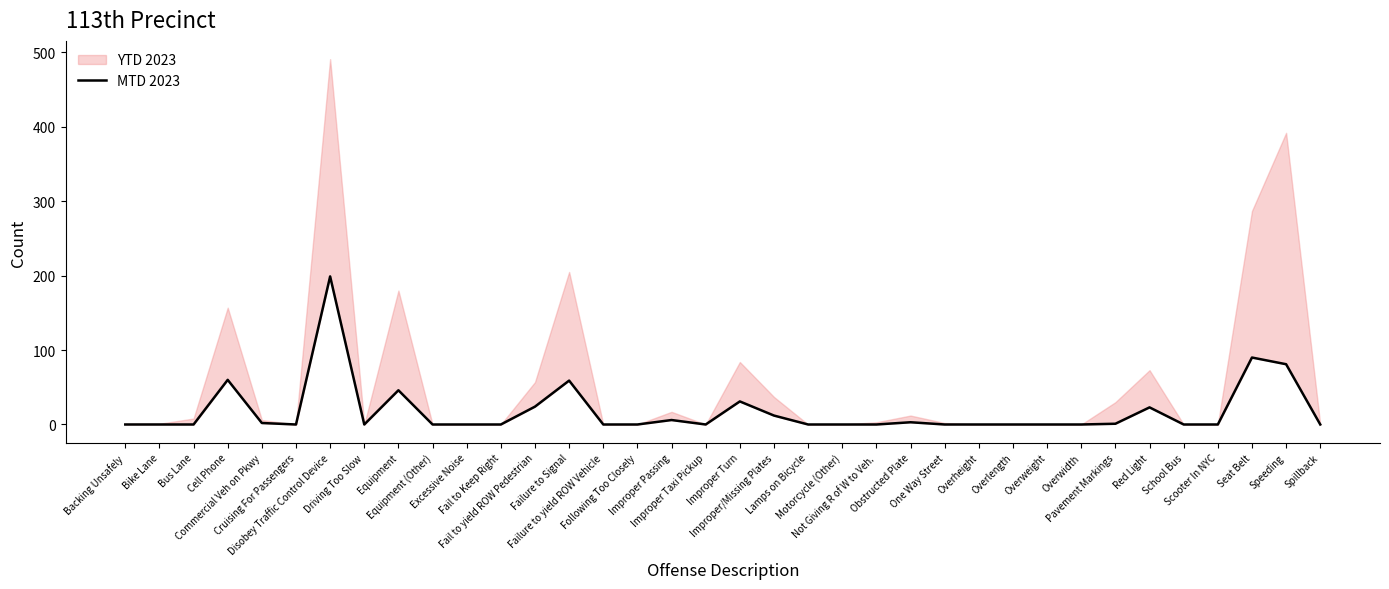

True or false: there are more than 2 points higher than both neighbors.

True